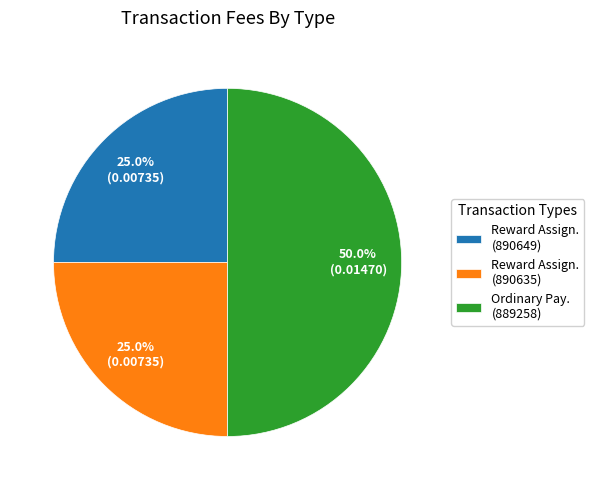

What portion of the pie excludes Reward Assign. (890635)?

75.0%